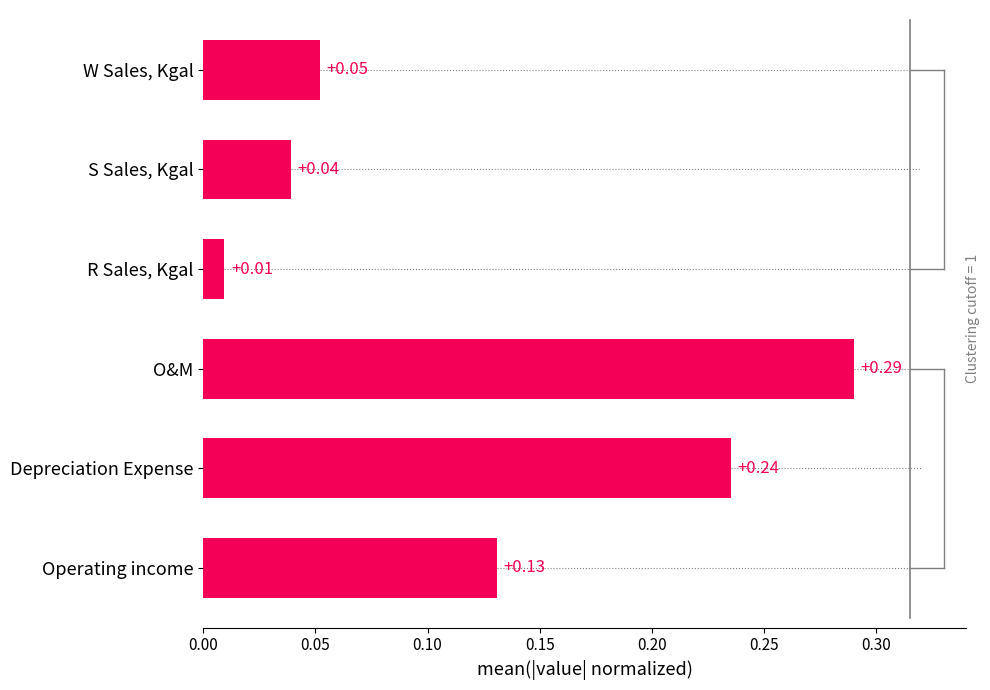

Which label corresponds to the largest value in the chart?

O&M